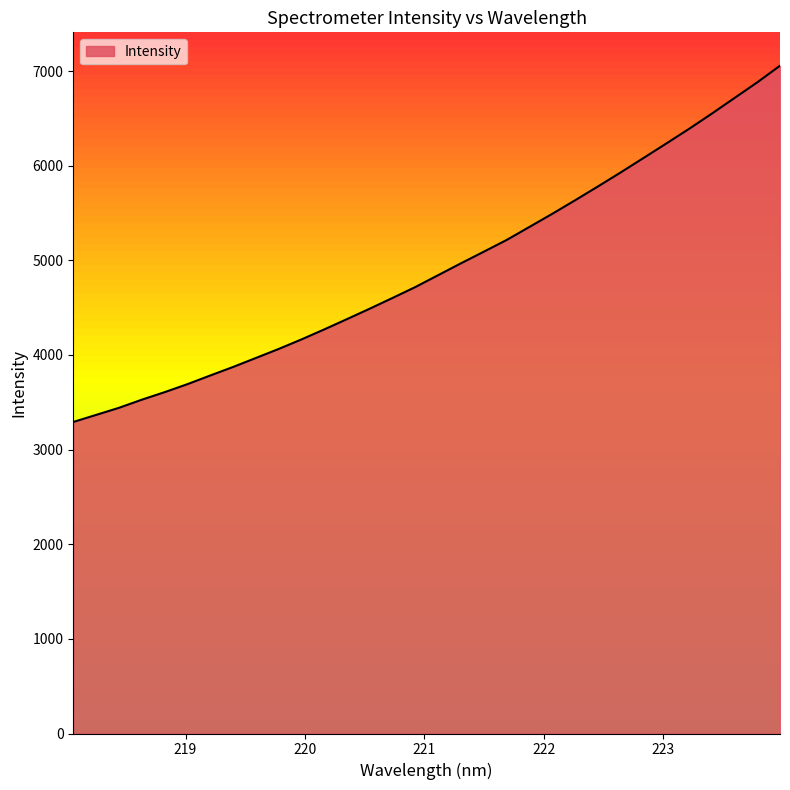

What is the difference between the maximum and minimum values?

3764.3